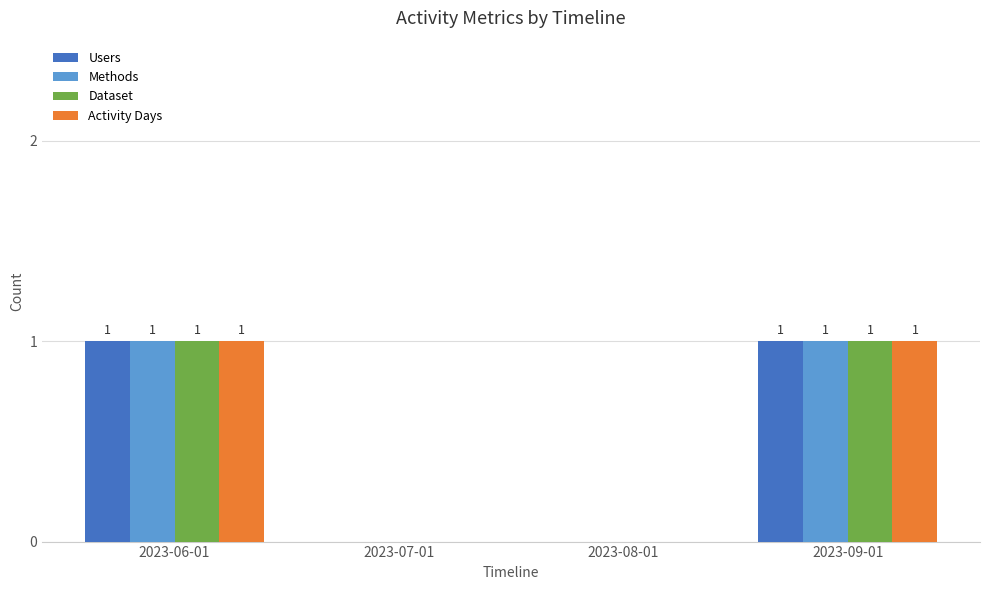

Is it true that Users equals 1 at 2023-09-01?

True